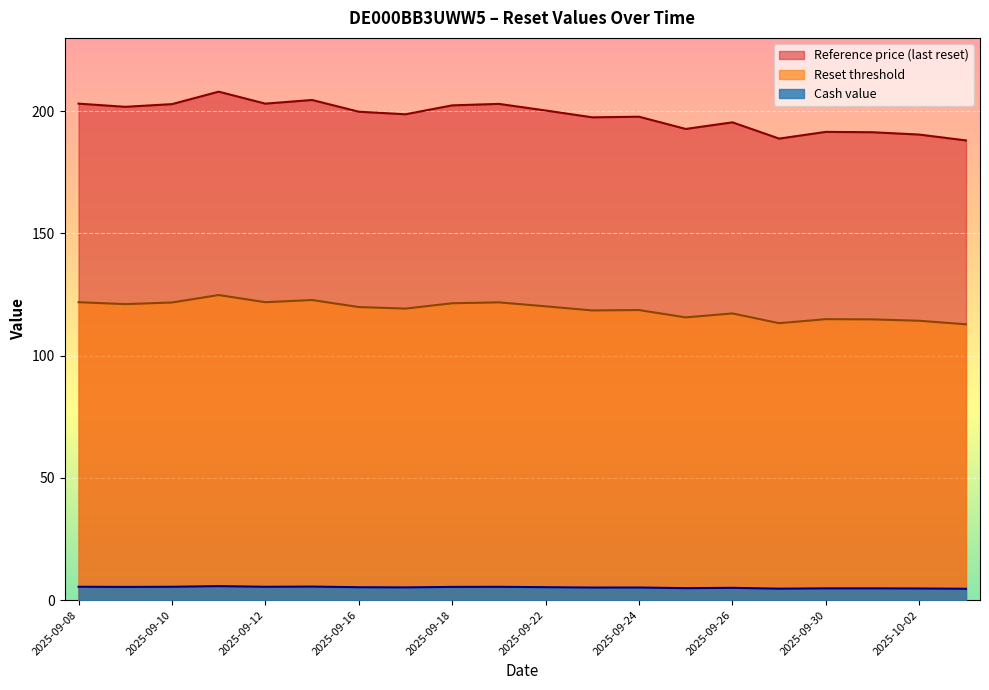

What is the value of the Cash value point at the 12th from the left?

5.4